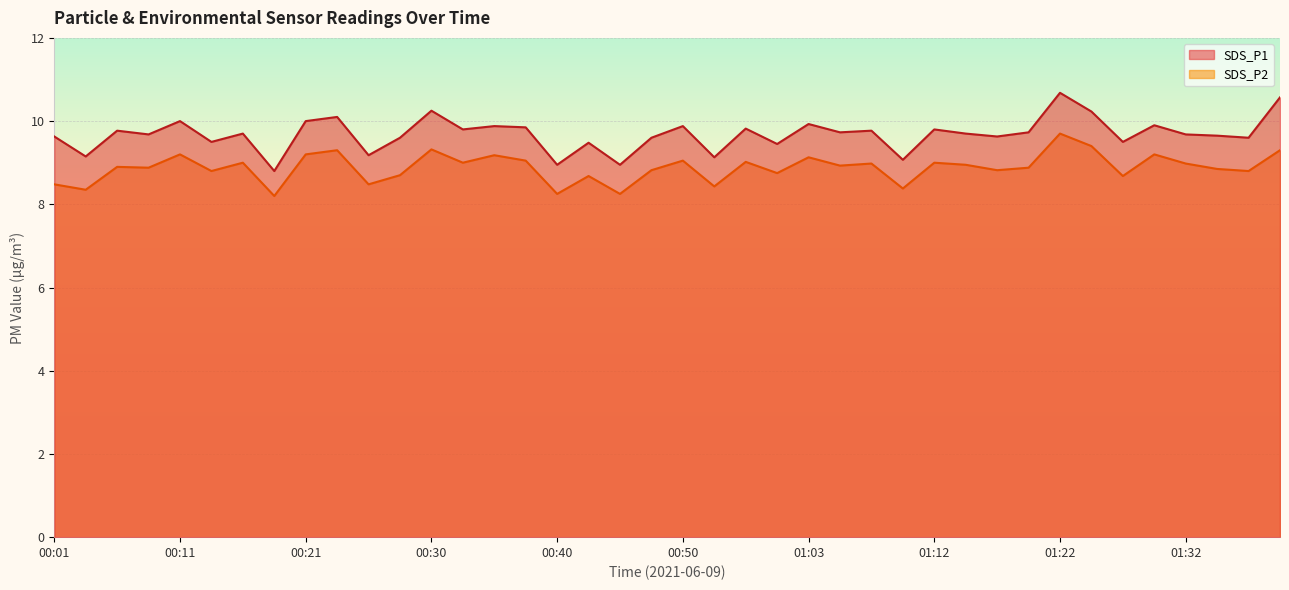

Is it true that SDS_P1 equals 9.4 at 01:00?

True